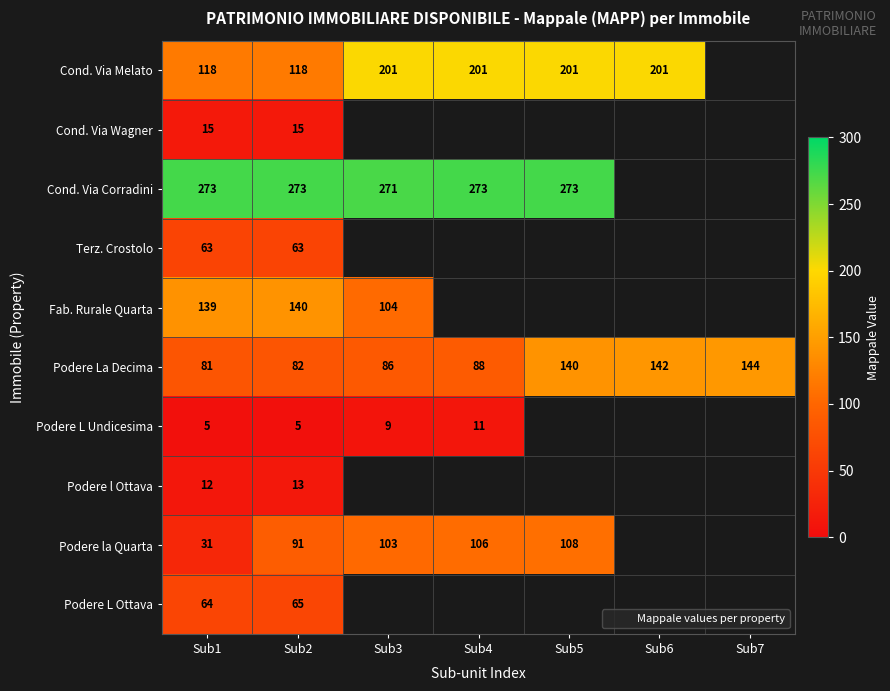

Where does the Podere La Decima series first go above 88?

Sub5